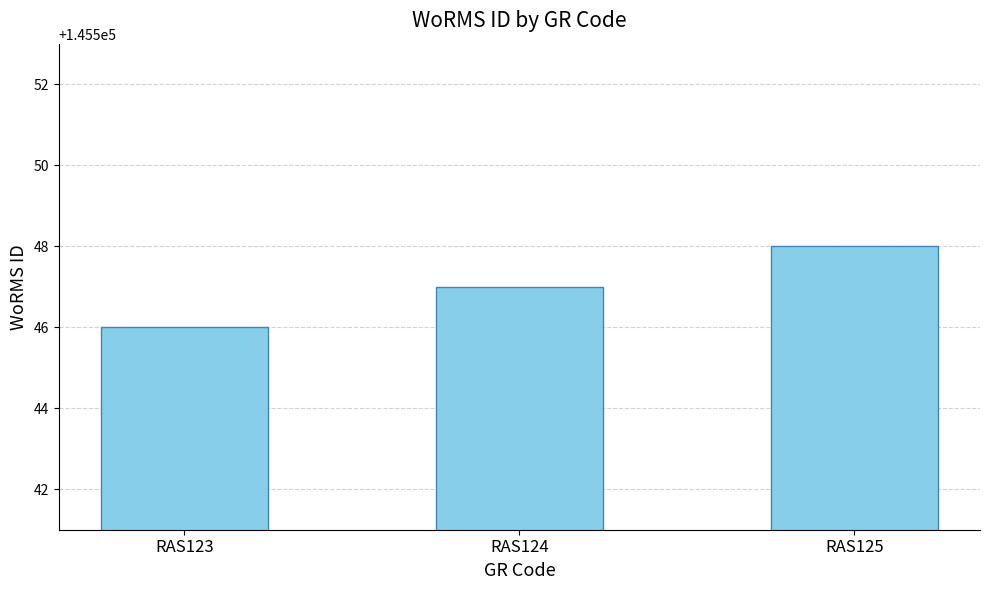

What is the value of the 3rd bar from the left?

145548